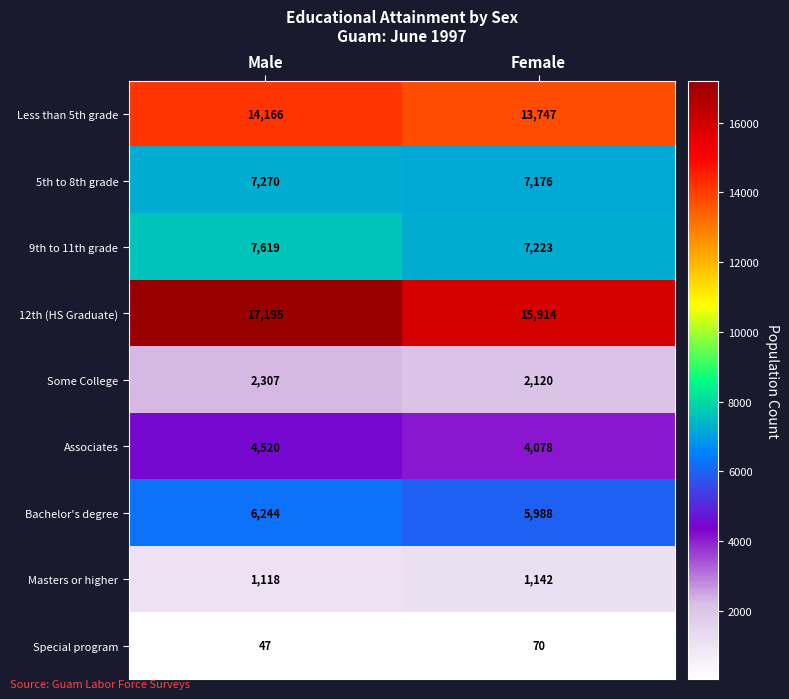

At which category is the sum across all series the highest?

Male